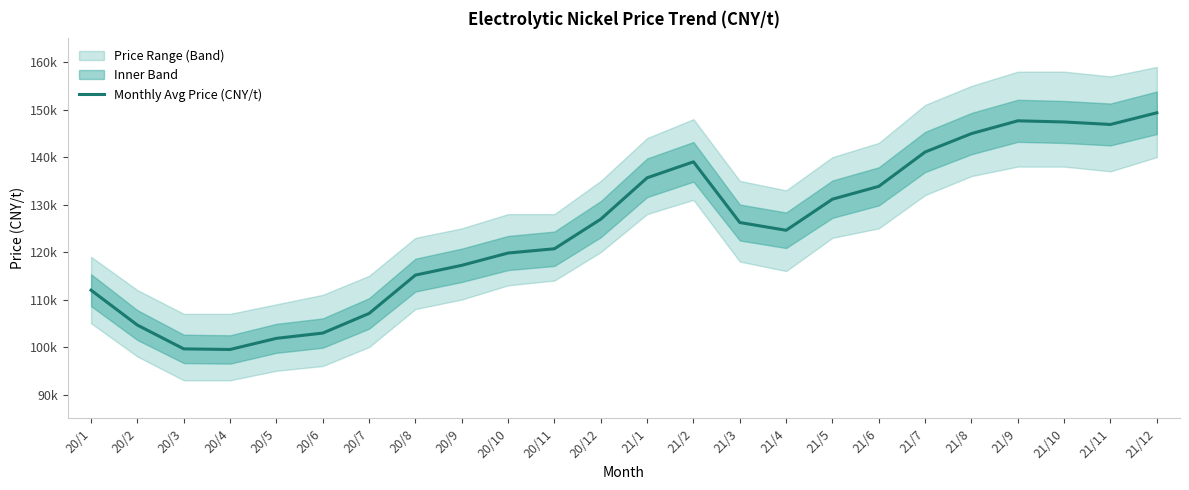

What is the change in value from 20/5 to 21/11?

+45040.4